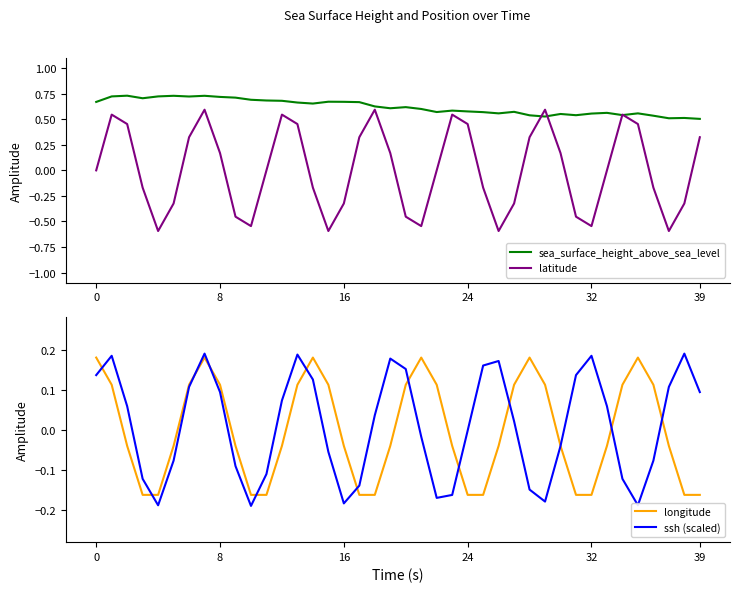

How many values in longitude are above zero?

17